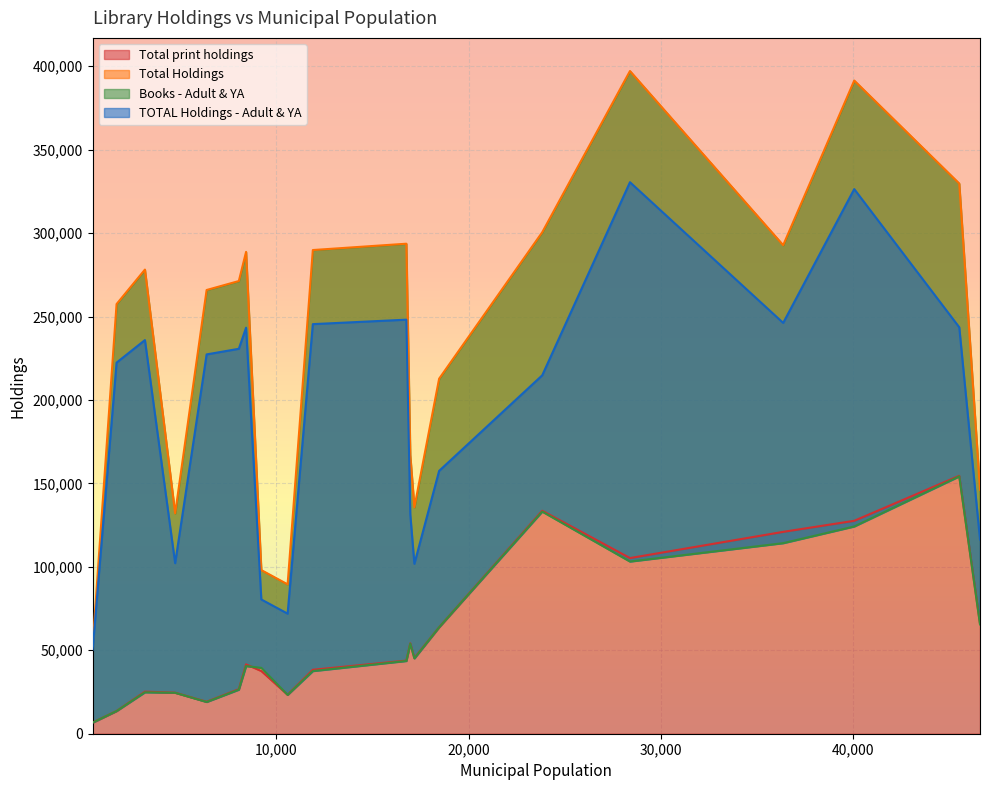

Reading left to right, list all the values displayed in this chart.

Total print holdings: Abington=54189	Acton=133610	Acushnet=23335	Adams=26719	Agawam=105263	Amesbury=45365	Amherst=127603	Andover=120975	Aquinnah=6696	Arlington=154579	Ashburnham=19166	Ashby=25218	Ashfield=13614	Ashland=63807	Athol=38331	Attleboro=65919	Auburn=43825	Avon=24584	Ayer=41562	Barnstable-Centerville=37583
Total Holdings: Abington=167037	Acton=300494	Acushnet=89526	Adams=271274	Agawam=397124	Amesbury=135675	Amherst=391416	Andover=292754	Aquinnah=53067	Arlington=329697	Ashburnham=265899	Ashby=278135	Ashfield=257479	Ashland=212749	Athol=289849	Attleboro=146254	Auburn=293639	Avon=132053	Ayer=288738	Barnstable-Centerville=98064
Books - Adult & YA: Abington=53995	Acton=133102	Acushnet=23287	Adams=26399	Agawam=103181	Amesbury=45129	Amherst=124201	Andover=114198	Aquinnah=6656	Arlington=154210	Ashburnham=19016	Ashby=24813	Ashfield=13584	Ashland=63796	Athol=37542	Attleboro=65522	Auburn=43602	Avon=24534	Ayer=40539	Barnstable-Centerville=39462
TOTAL Holdings - Adult & YA: Abington=131567	Acton=214773	Acushnet=71954	Adams=230668	Agawam=330493	Amesbury=101813	Amherst=326366	Andover=246182	Aquinnah=50370	Arlington=243556	Ashburnham=227304	Ashby=235893	Ashfield=222383	Ashland=157511	Athol=245448	Attleboro=116374	Auburn=248121	Avon=102193	Ayer=243313	Barnstable-Centerville=80452